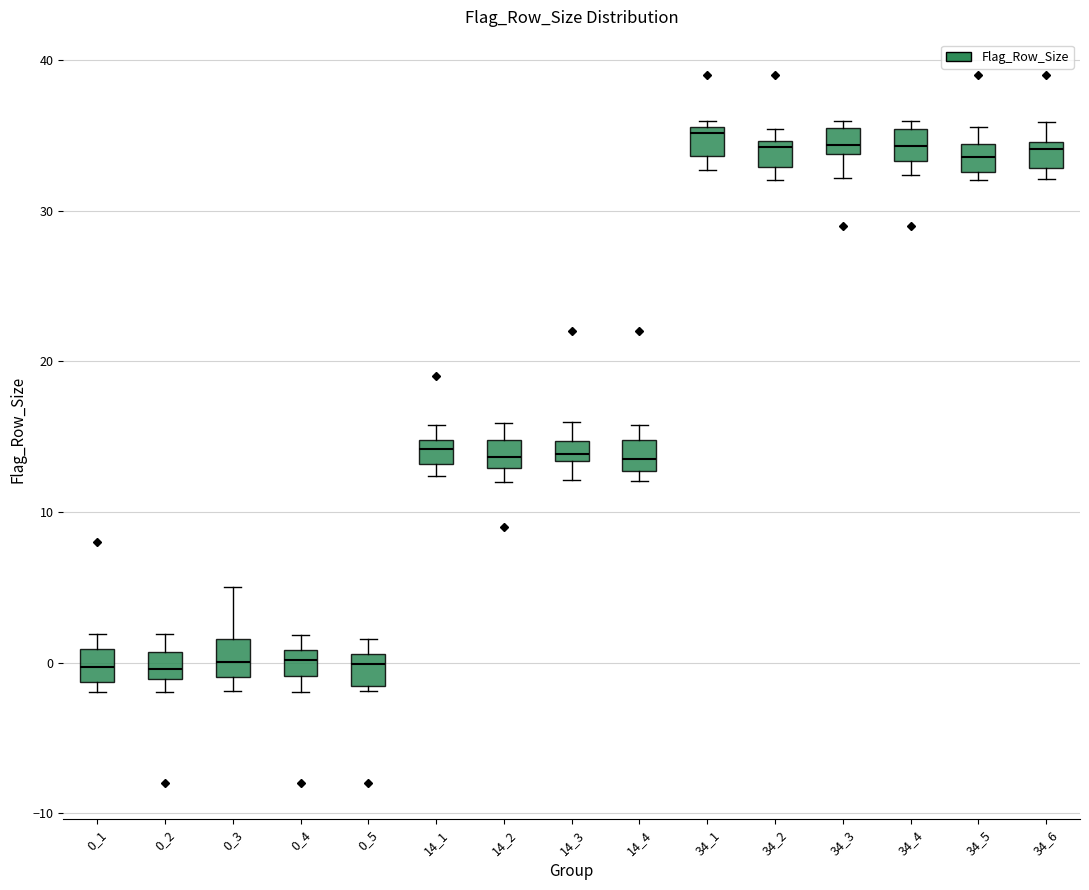

Where does the median line of the box at x = 14_1 sit on the y-axis? The values are not printed on the chart, so give them approximately, as read against the axis.

14